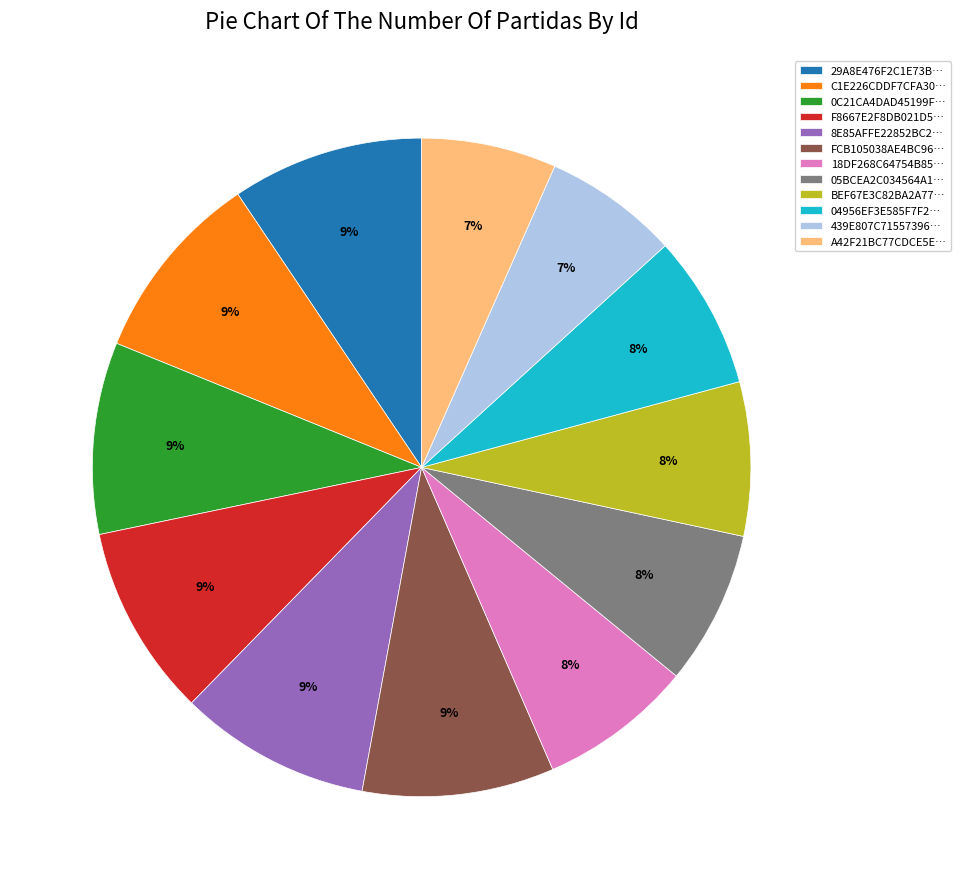

To the nearest percent, what portion does C1E226CDDF7CFA30… represent?

9%